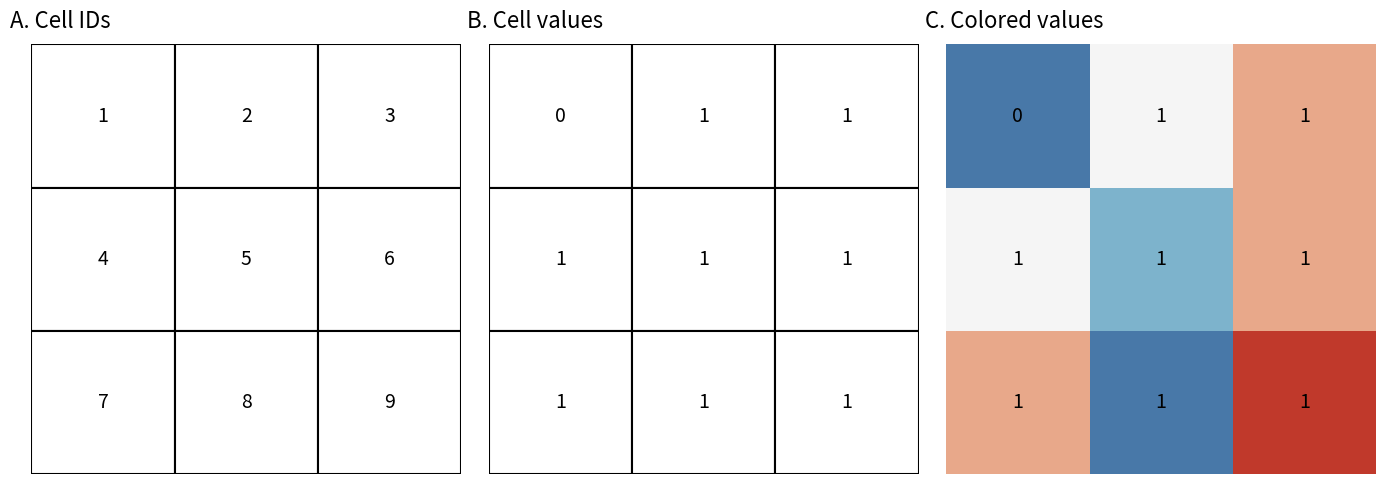

What is the total value across all series at 2?

3